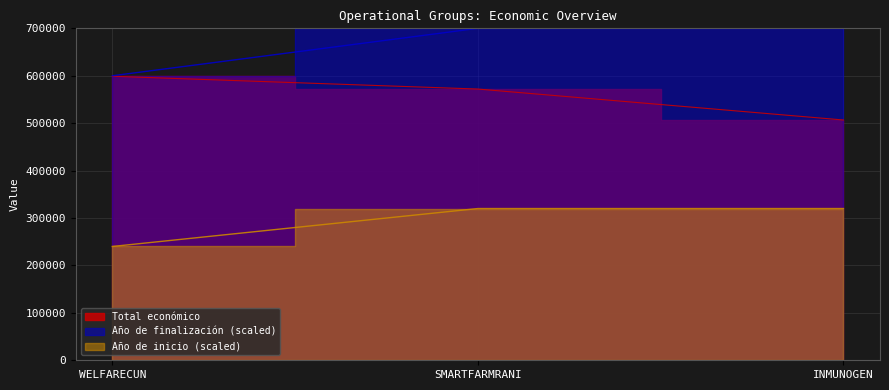

What is the smallest value displayed?

506703